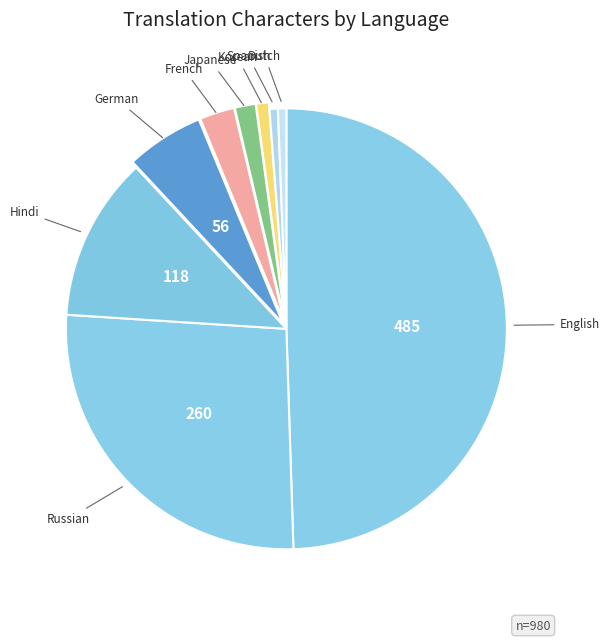

How many slices are in this pie chart?

9